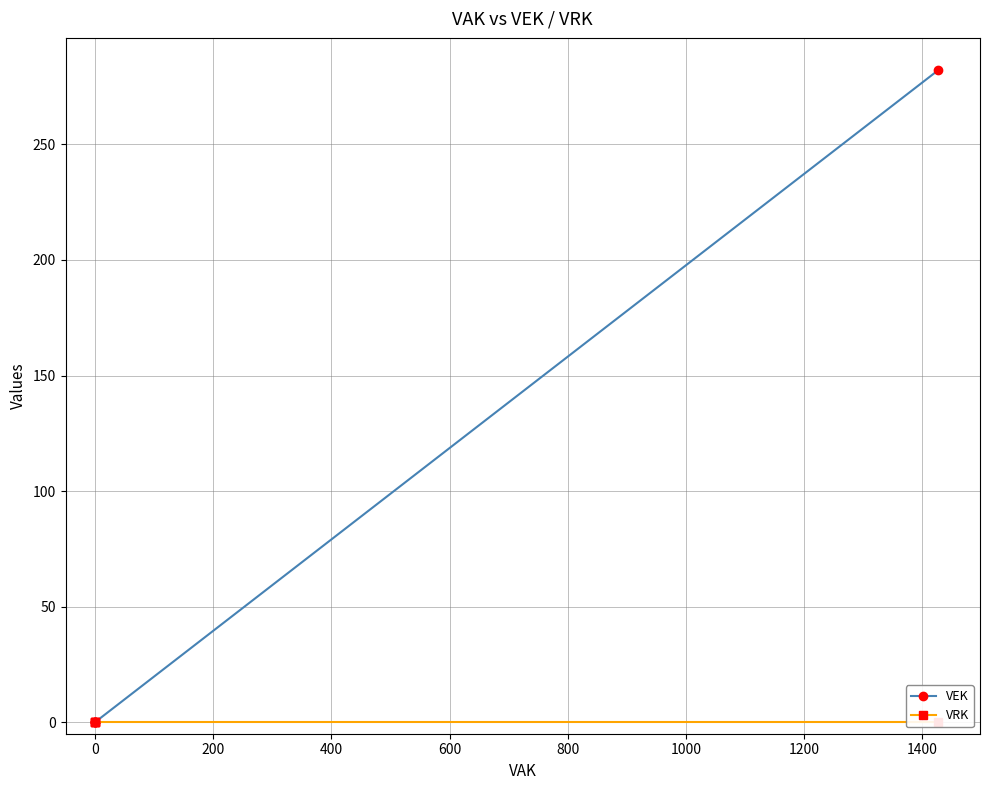

Is the value of VEK at 0 greater than the value of VRK at 0?

No